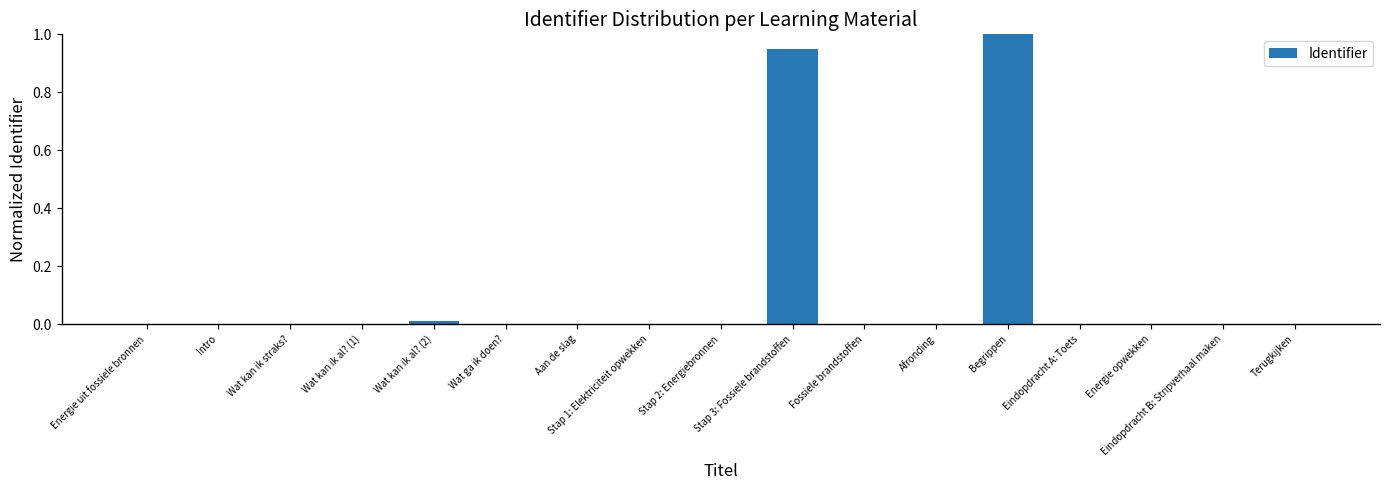

How many series are shown in this chart?

1